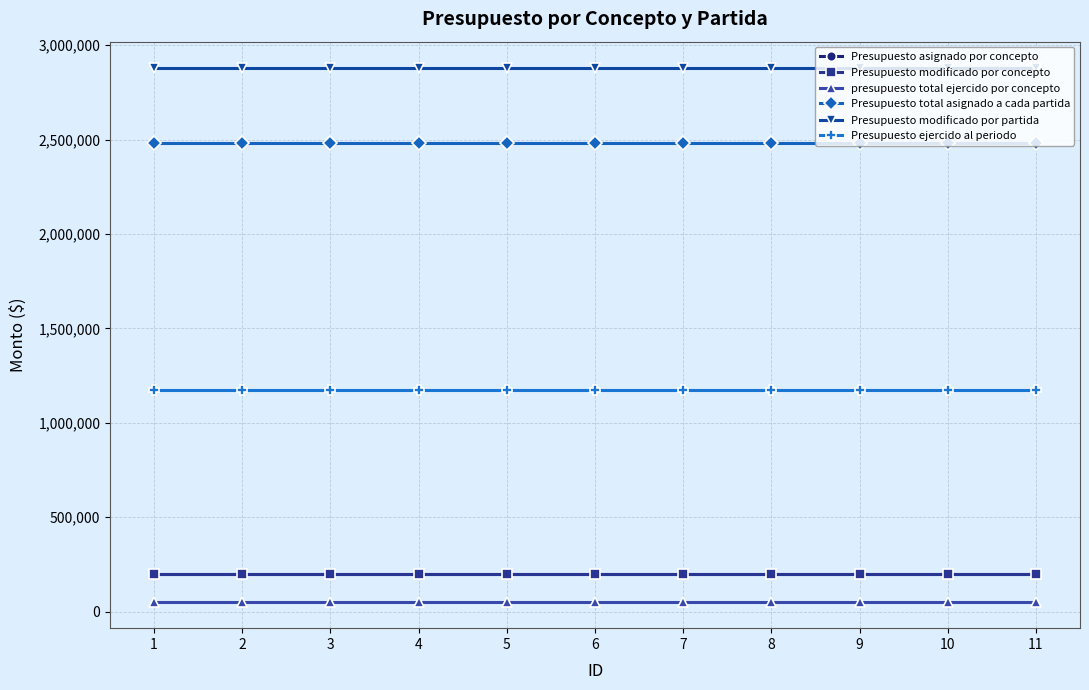

Does the chart have visible grid lines?

Yes